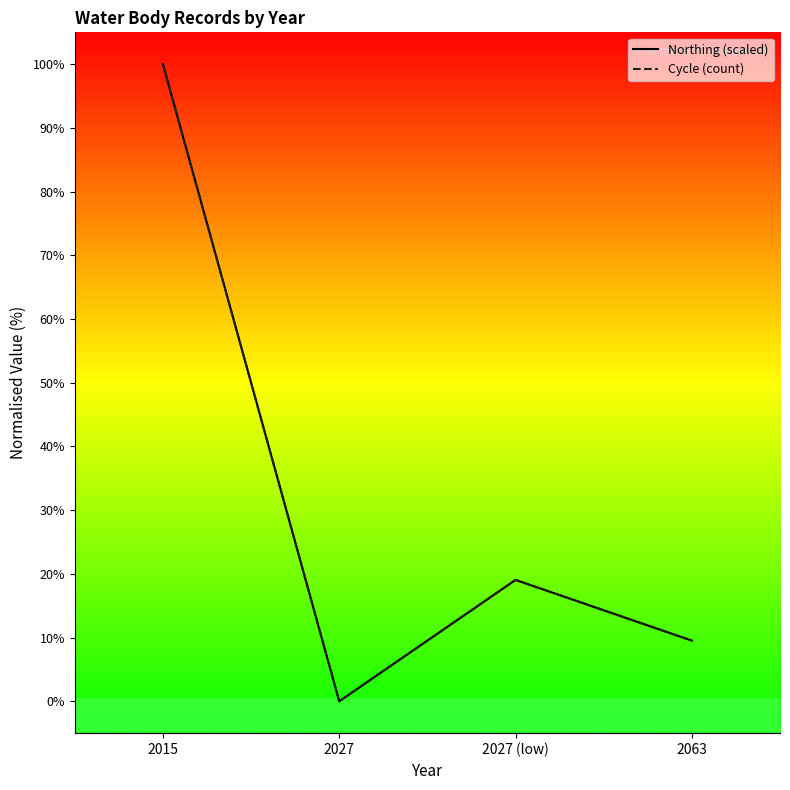

Reading right to left, transcribe all the data shown in this chart.

Northing (scaled): 9.5	19.0	0.0	100.0
Cycle (count): 9.5	19.0	0.0	100.0